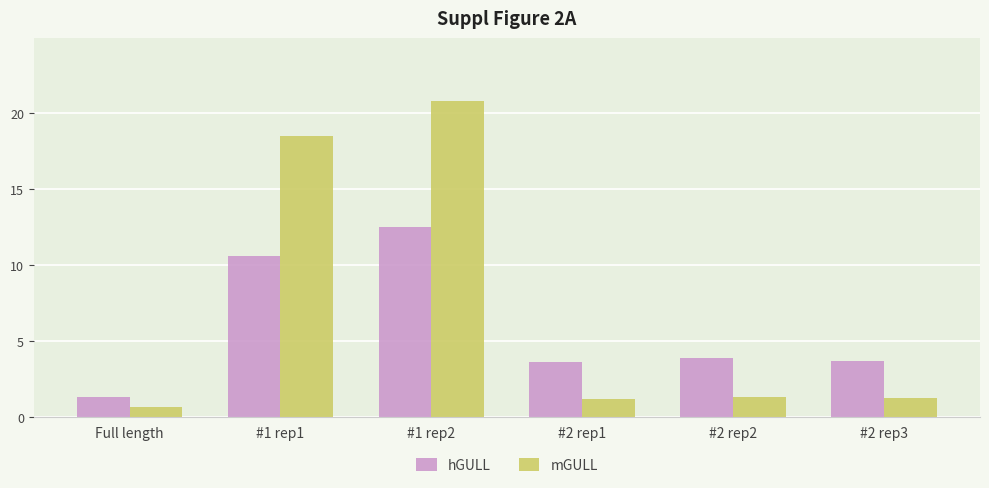

Is the value of mGULL at #1 rep2 greater than the value of hGULL at #2 rep2?

Yes